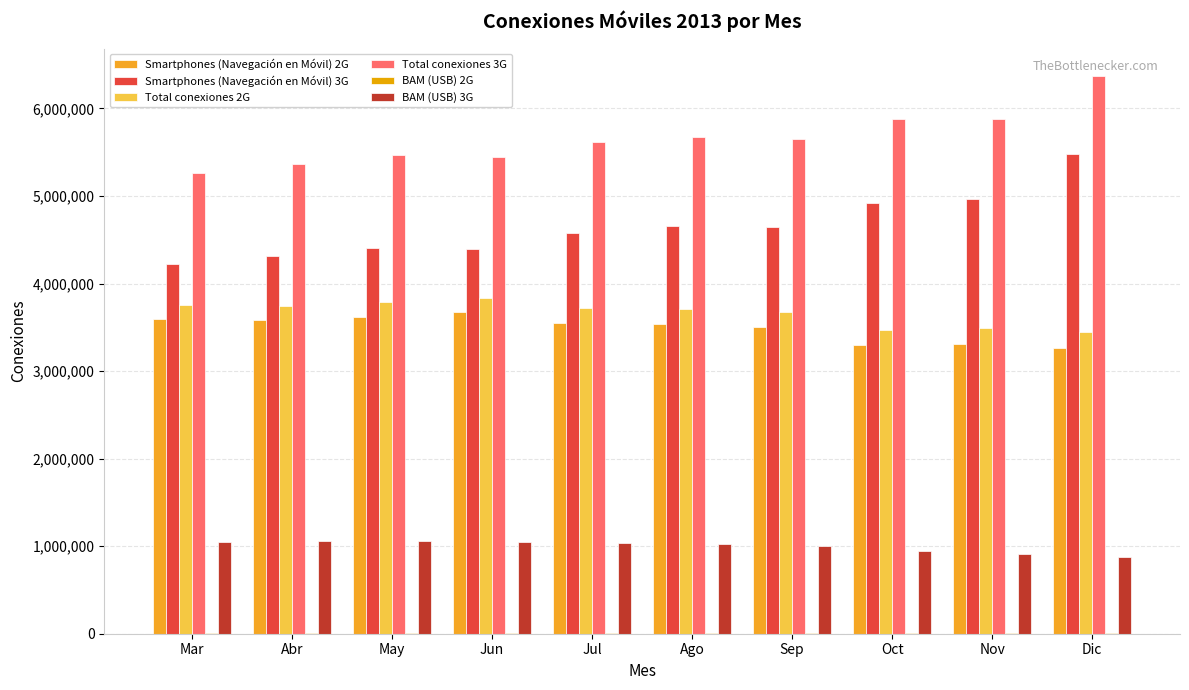

What is the value of the Smartphones (Navegación en Móvil) 2G bar at the 10th from the left?

3263148